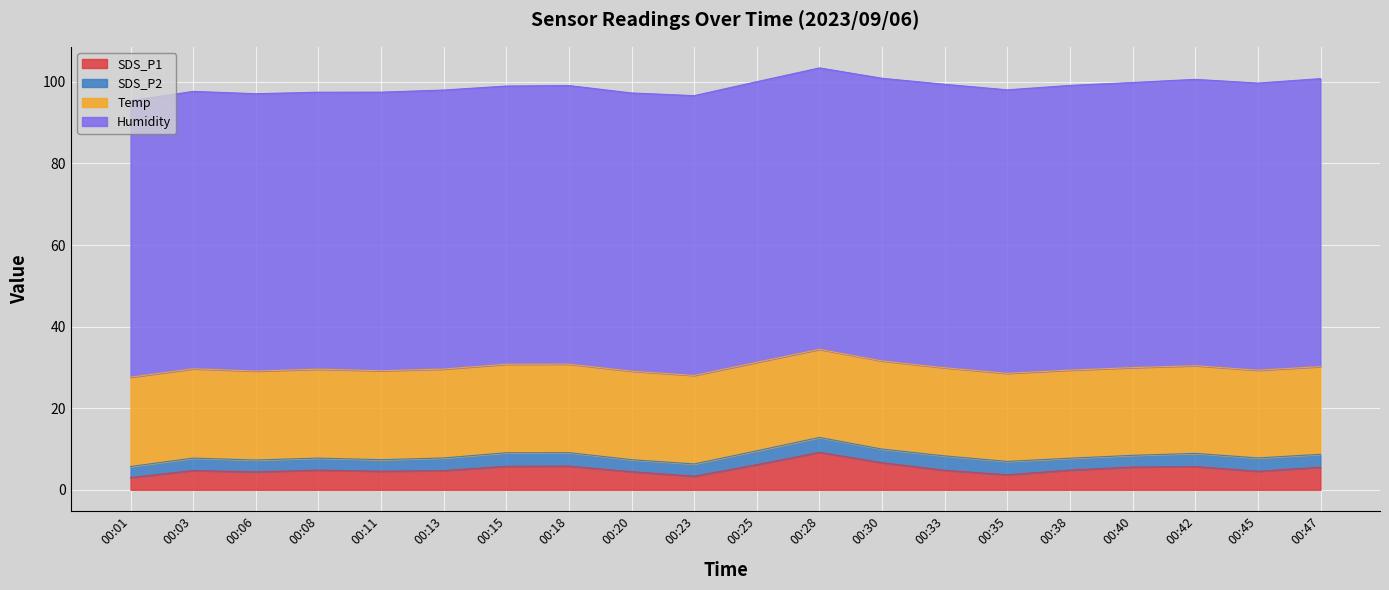

At how many categories does at least one series exceed 11?

20